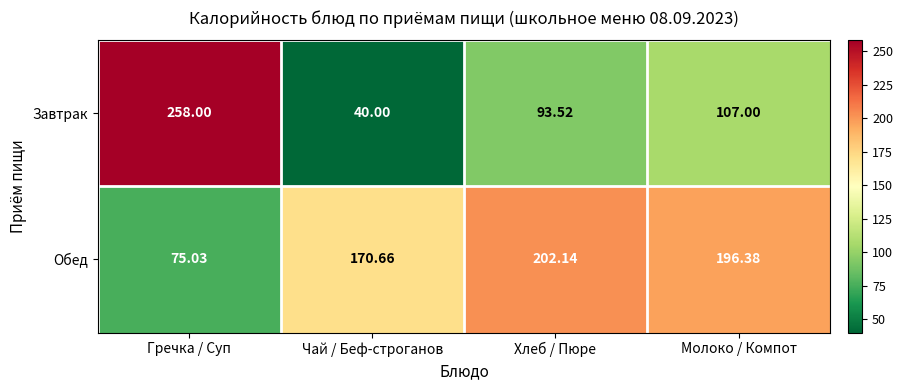

Where does the Обед series first go above 196?

Хлеб / Пюре